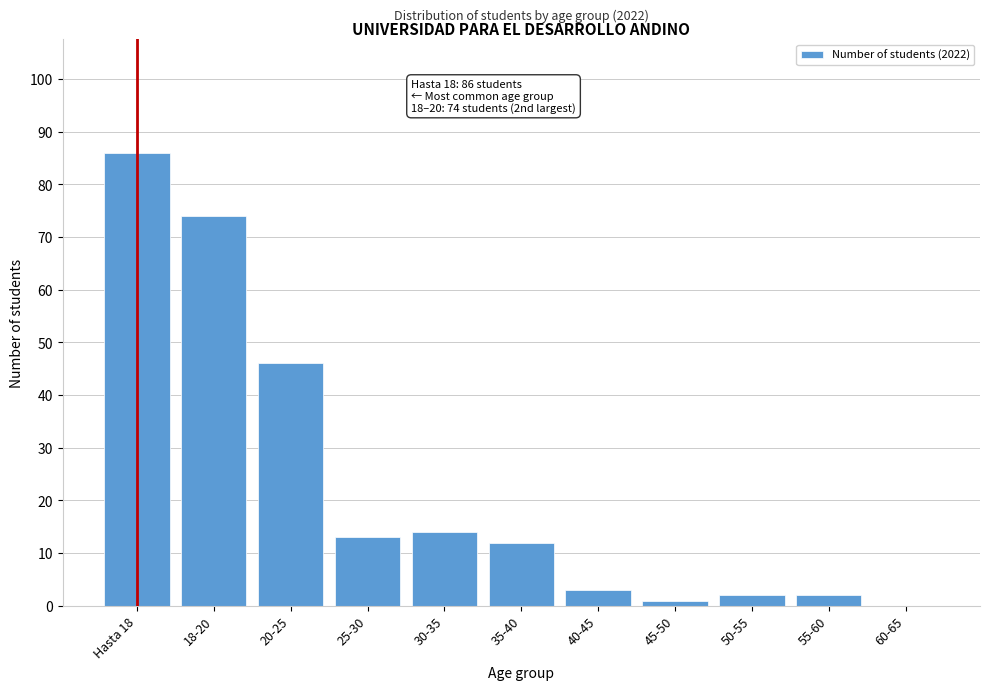

Reading left to right, extract all data points from this chart.

Hasta 18=86	18-20=74	20-25=46	25-30=13	30-35=14	35-40=12	40-45=3	45-50=1	50-55=2	55-60=2	60-65=0